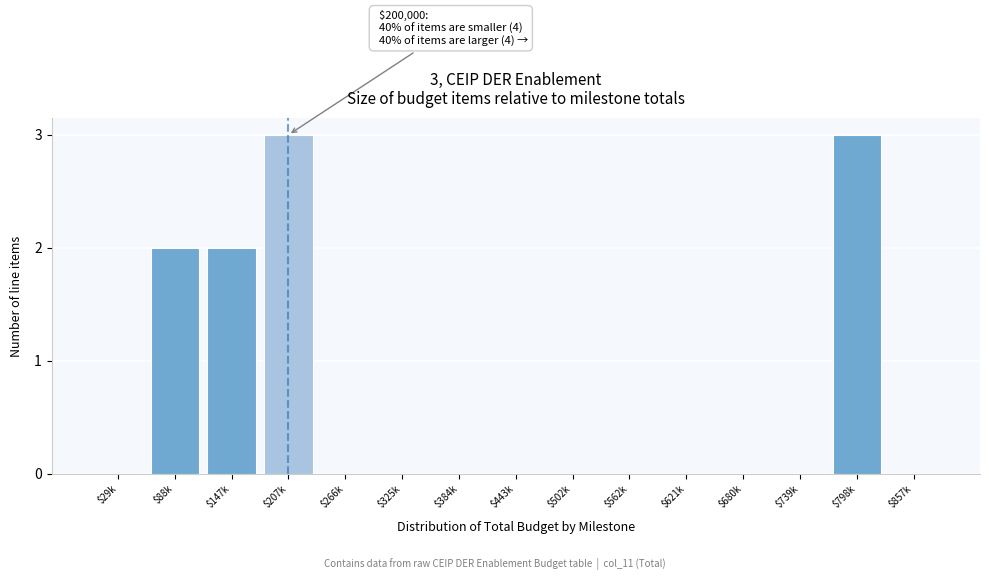

What is the sum of all values?

10